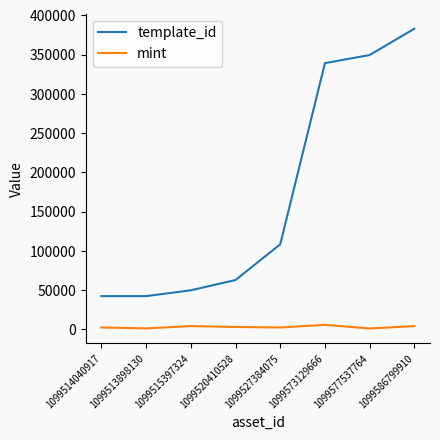

Which series has the widest spread of values?

template_id